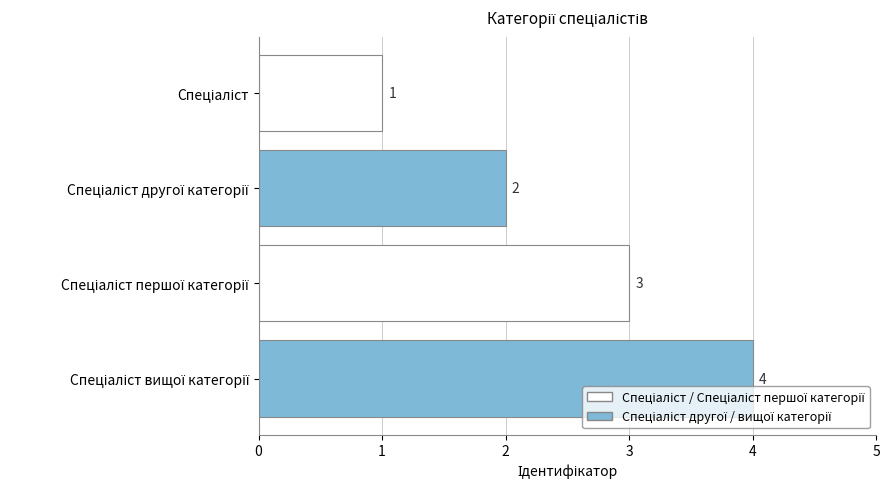

What is the value of the 2nd bar from the top?

2